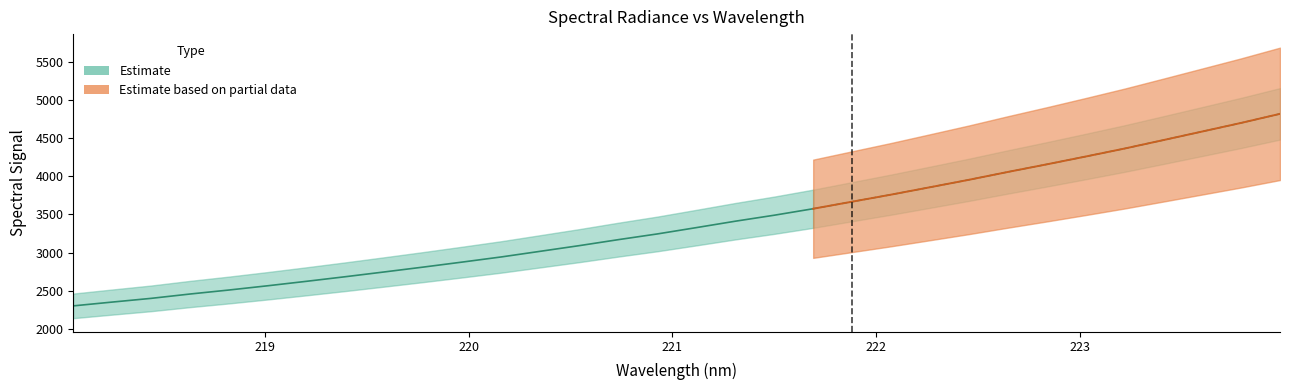

How many data points does each series have?

32